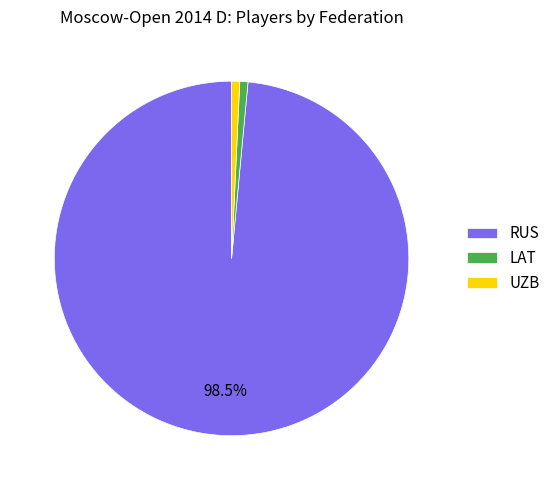

Is the sum of RUS and LAT greater than half?

Yes